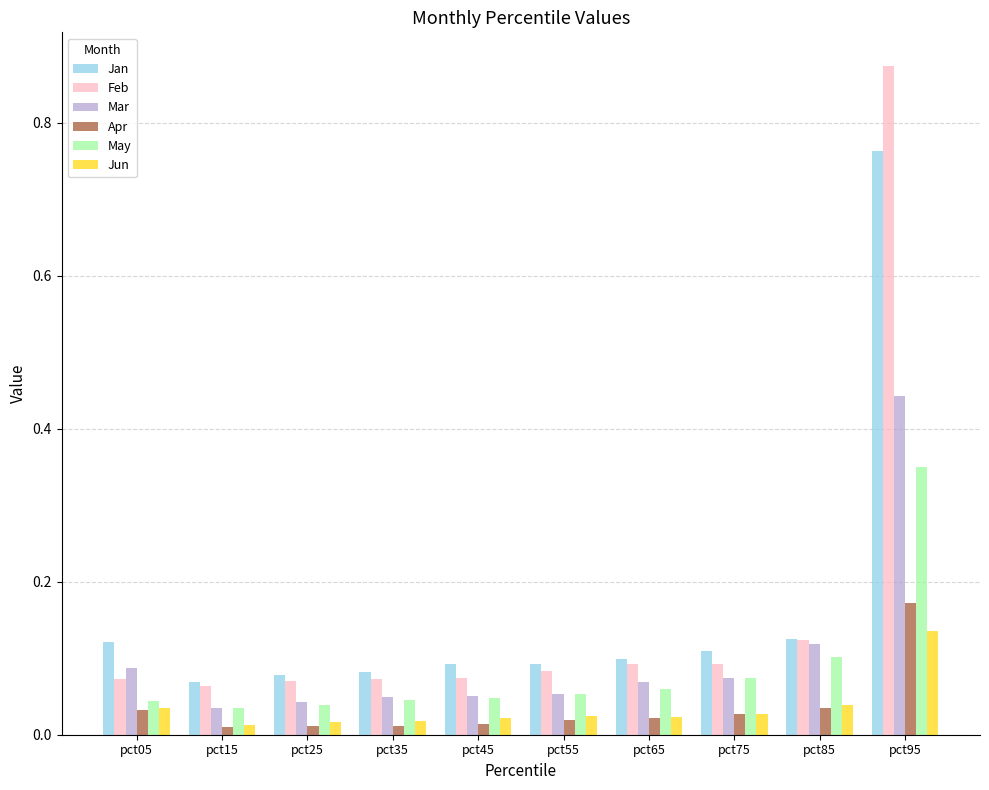

Is it true that Jun equals 0.1 at pct95?

True